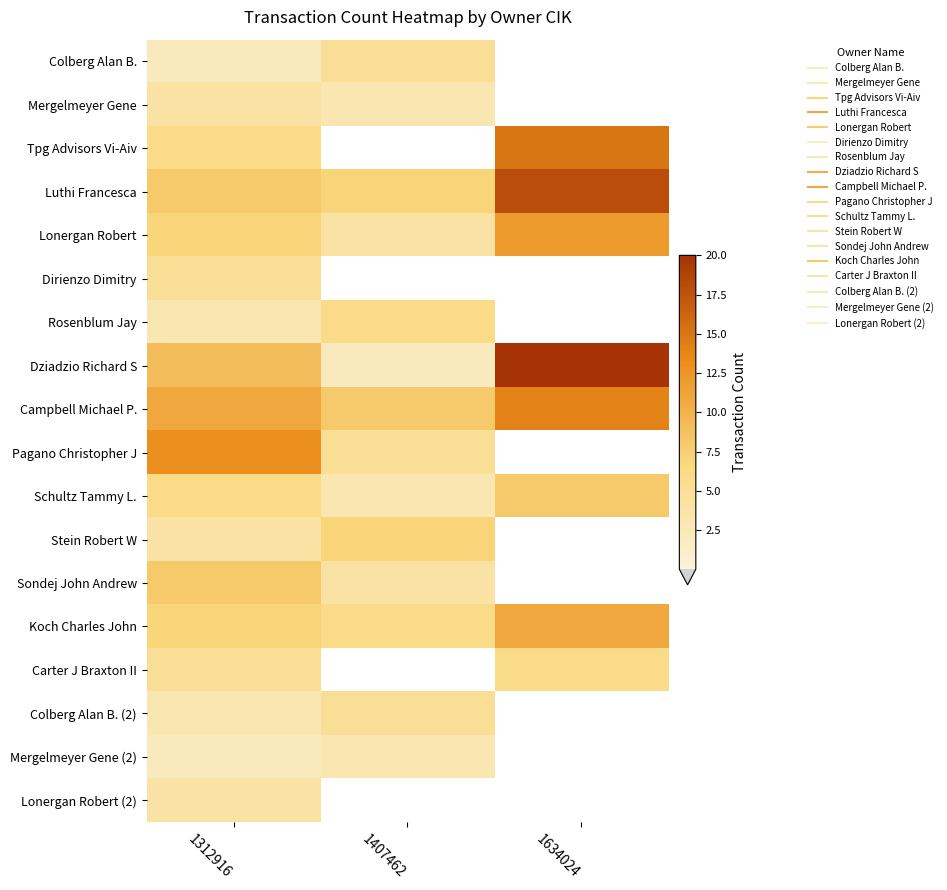

What is the total value across all series at 1312916?

107